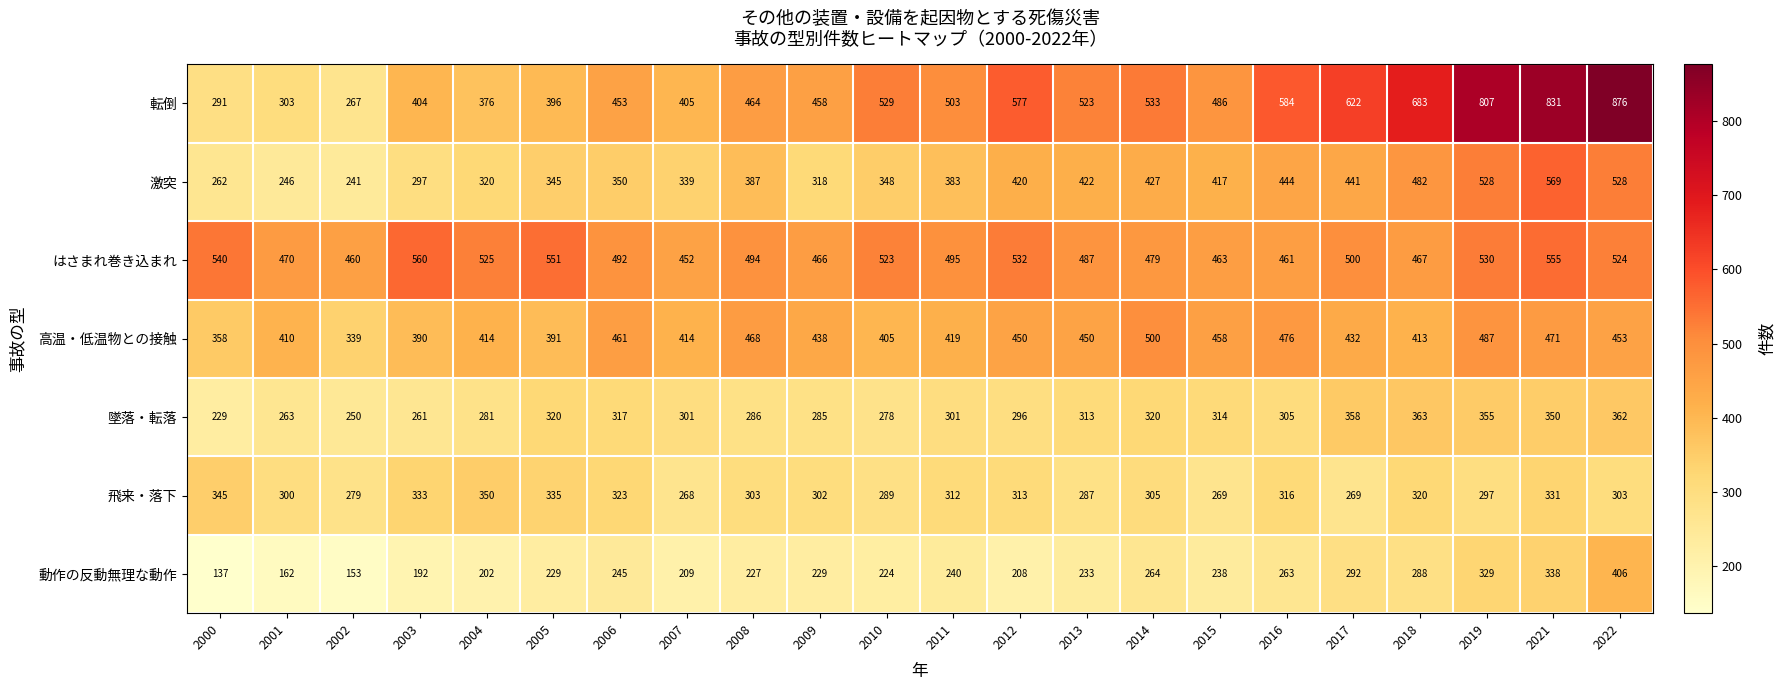

Where does the はさまれ巻き込まれ series first go above 495?

2000